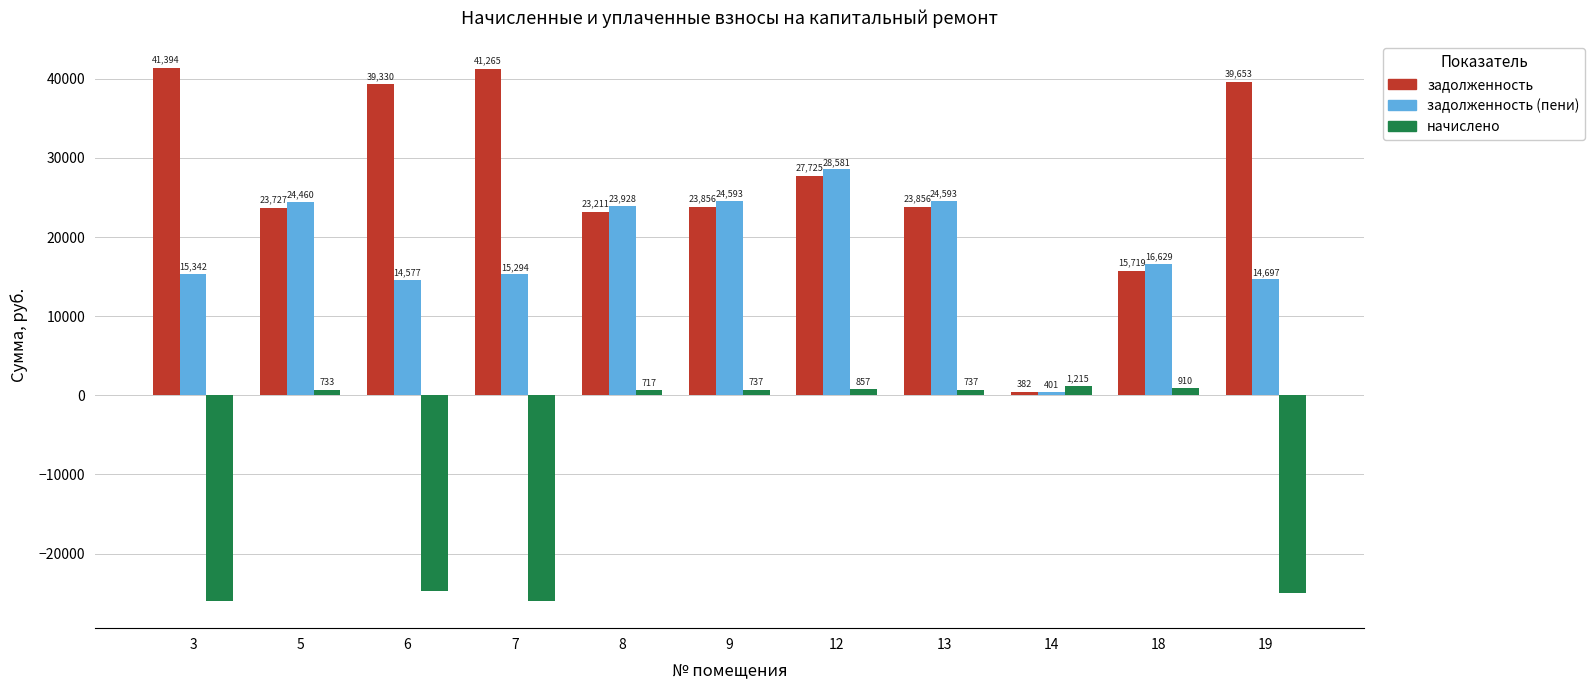

Rank the series at 7 from lowest to highest value.

начислено, задолженность (пени), задолженность